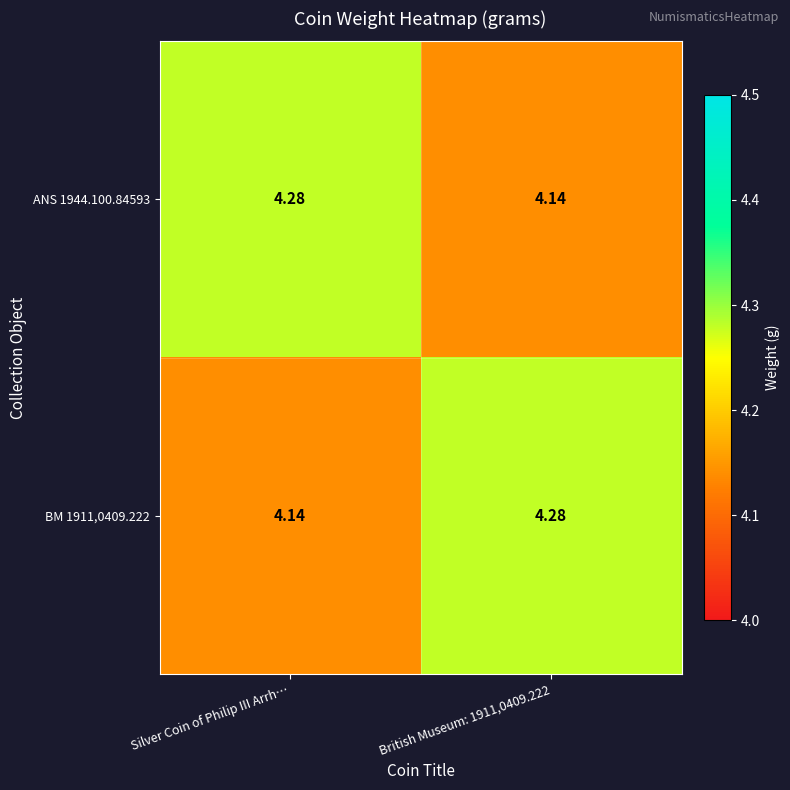

Where is BM 1911,0409.222 nearest to the value 4?

Silver Coin of Philip III Arrh…